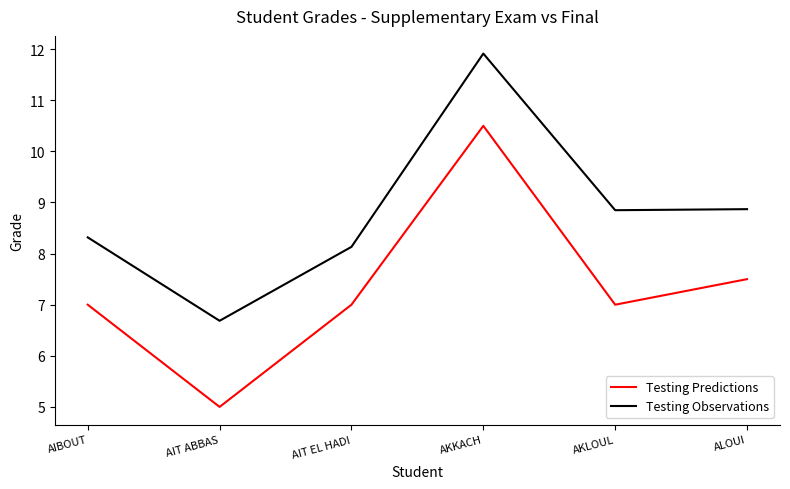

How many interior local valleys does the Testing Observations series have?

2